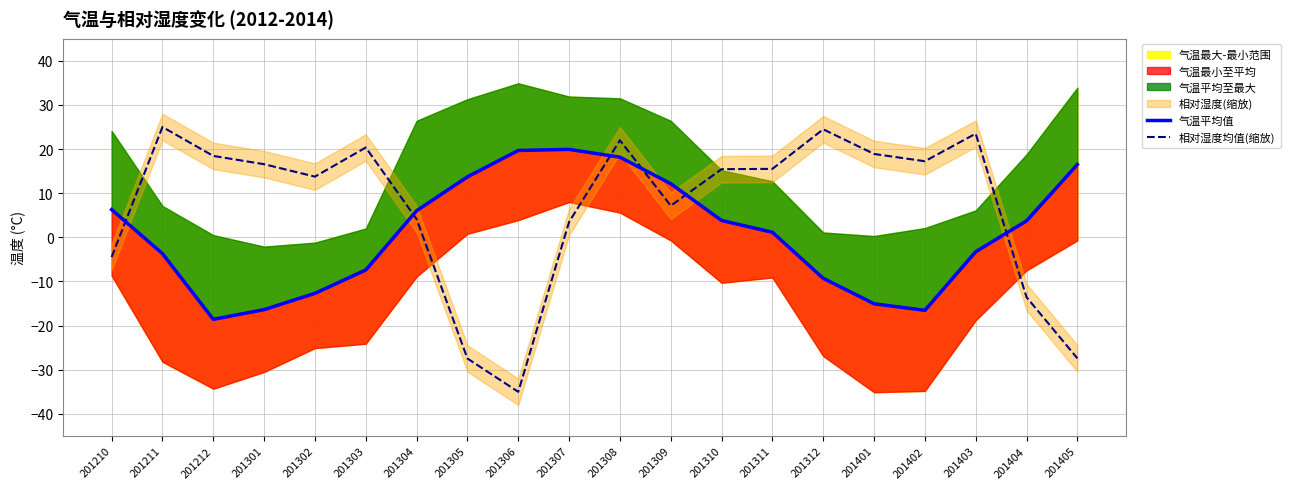

Reading left to right, what are all the values shown in this chart?

气温平均值: 6.3	-3.7	-18.6	-16.4	-12.7	-7.4	6.0	13.7	19.7	19.9	18.2	12.2	3.8	1.1	-9.3	-15.1	-16.5	-3.3	3.7	16.5
相对湿度均值(缩放): -4.5	25.0	18.4	16.6	13.8	20.3	4.1	-27.5	-35.0	3.5	22.0	7.2	15.4	15.5	24.5	18.9	17.2	23.5	-13.6	-27.4